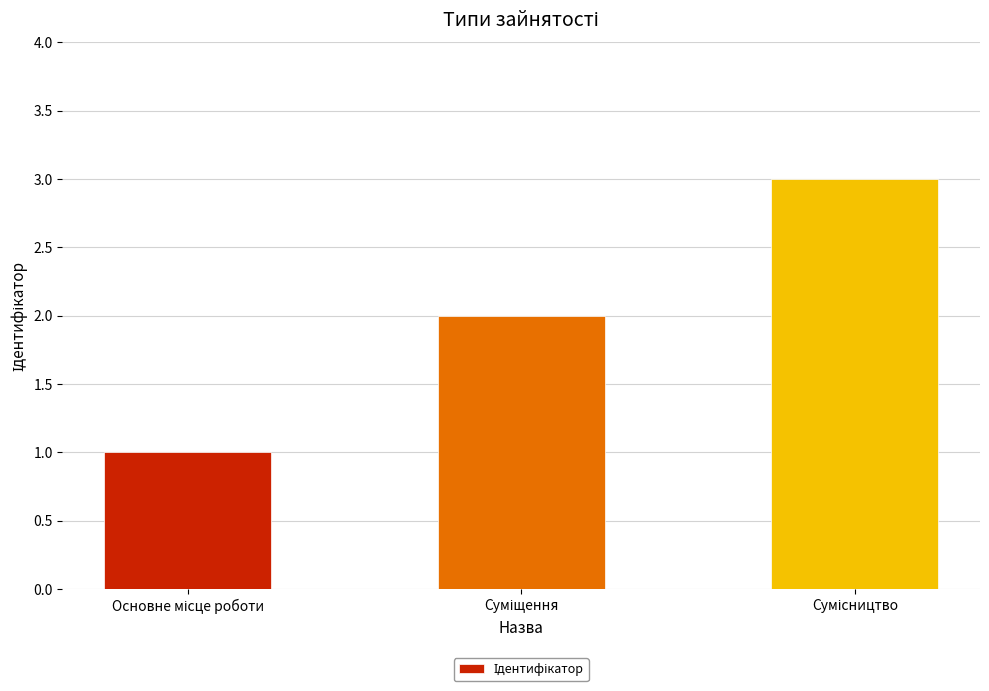

What is the maximum value shown in the chart?

3